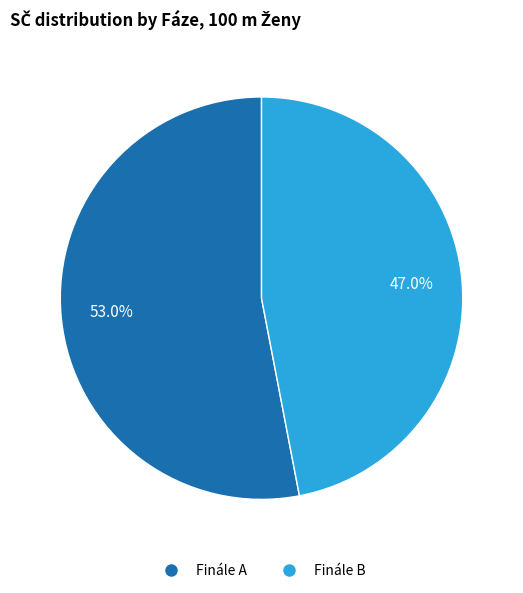

How many segments does this pie chart have?

2